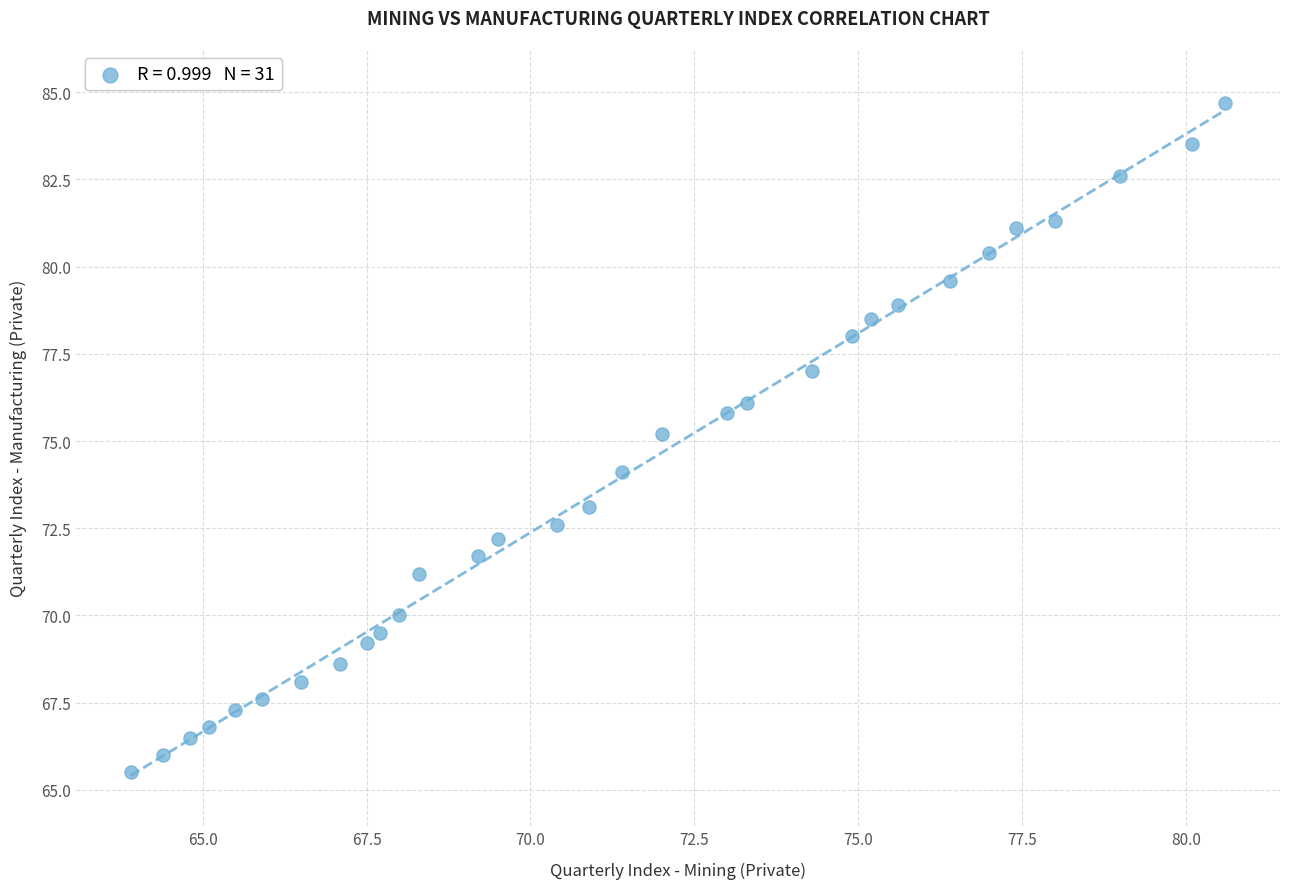

What is the range of X values (max minus min)?

16.7